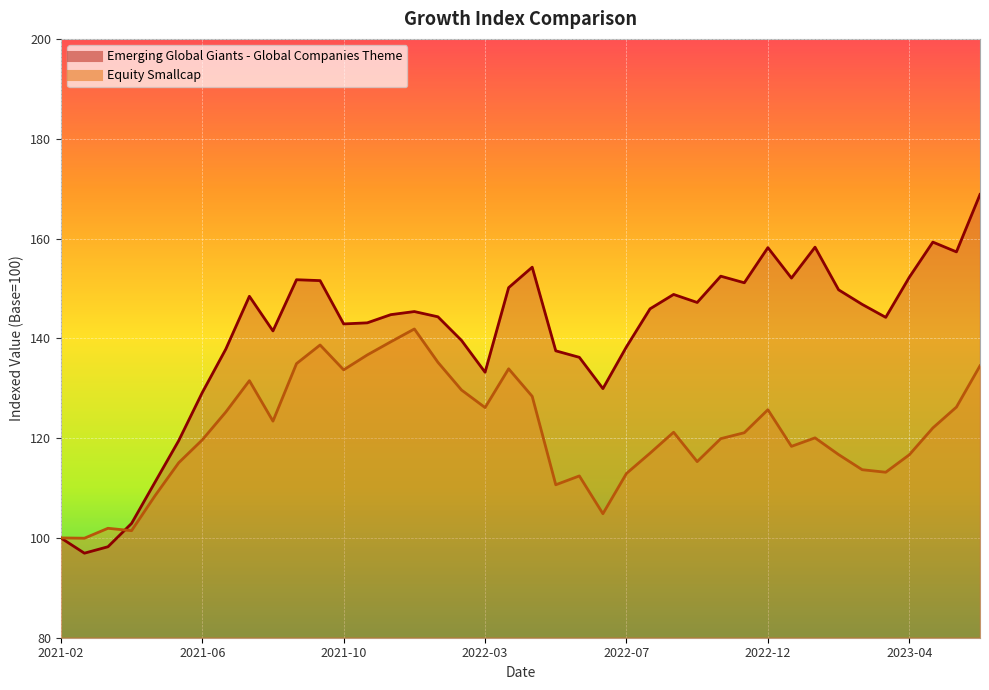

At which label does Emerging Global Giants - Global Companies Theme first exceed 145?

2021-08-03